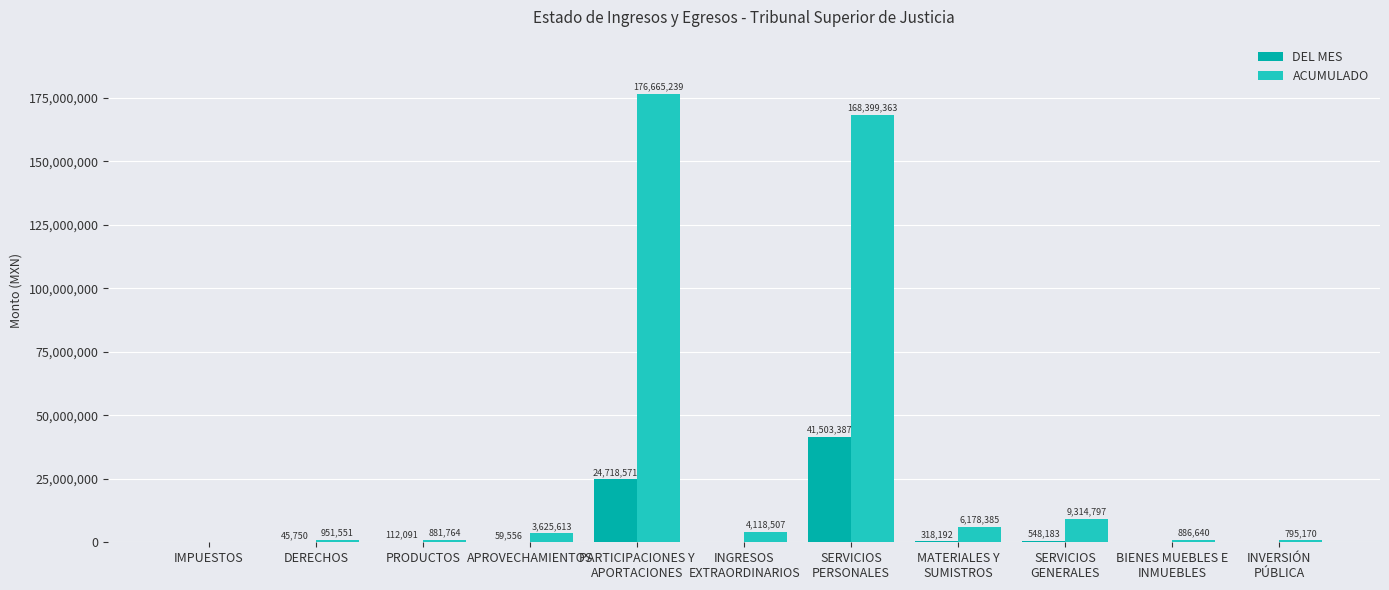

Which series has the largest total across all categories?

ACUMULADO